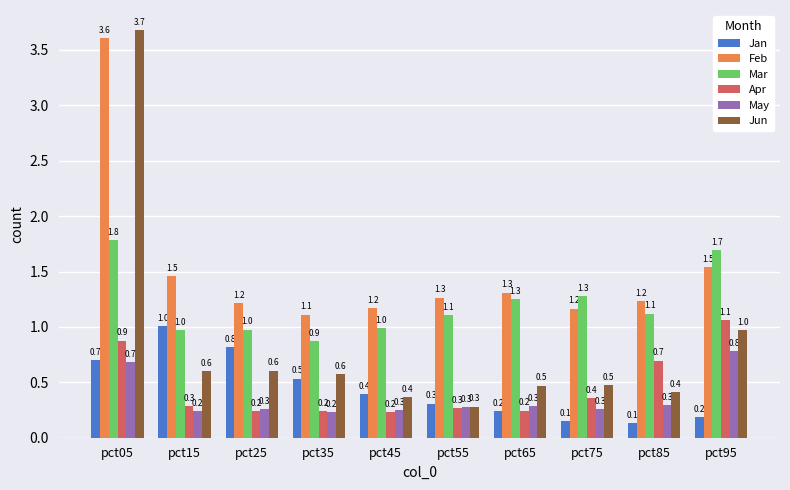

At how many categories does at least one series exceed 2?

1